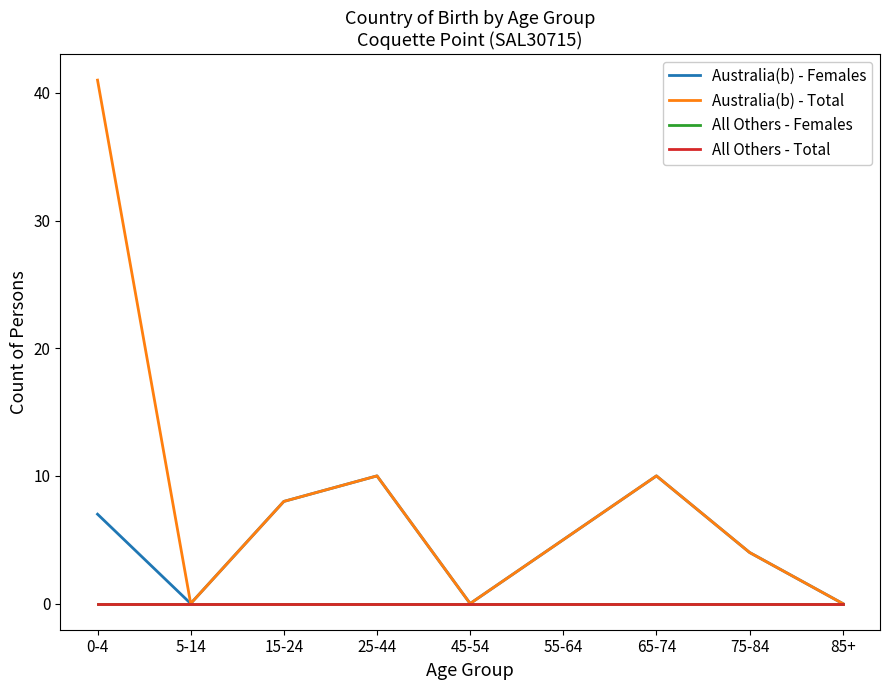

True or false: All Others - Females has more than 2 points higher than both neighbors.

False